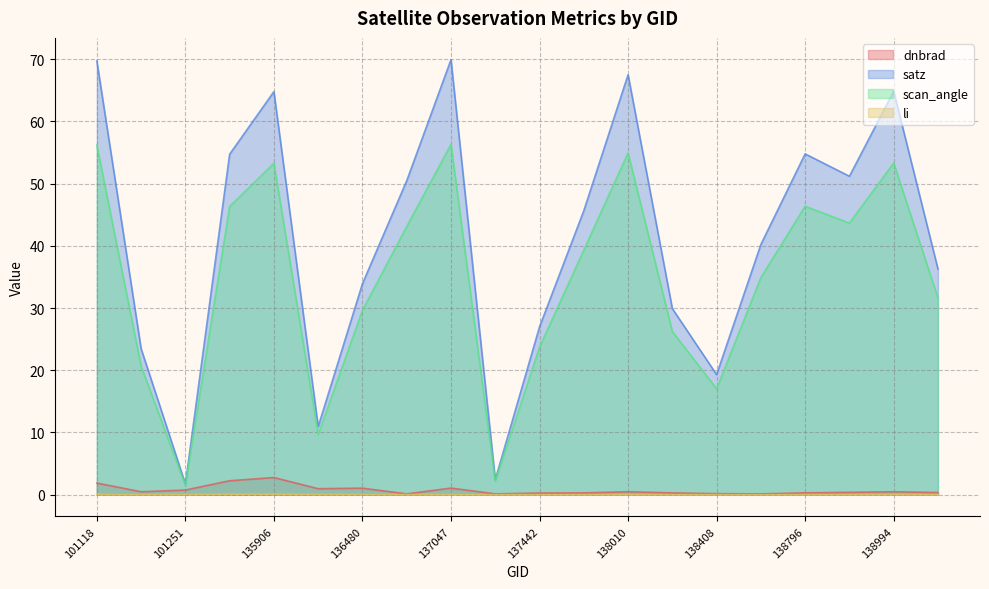

At which label does li reach its peak?

135717